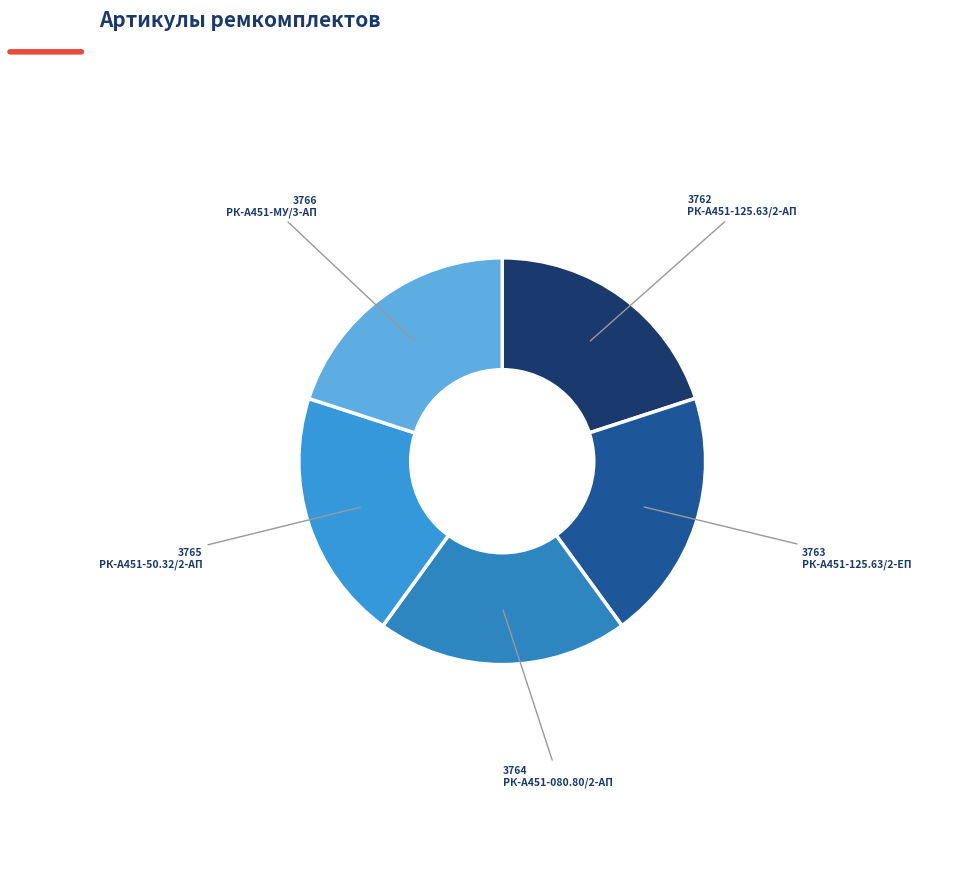

True or false: РК-А451-50.32/2-АП accounts for 10% of the total.

False